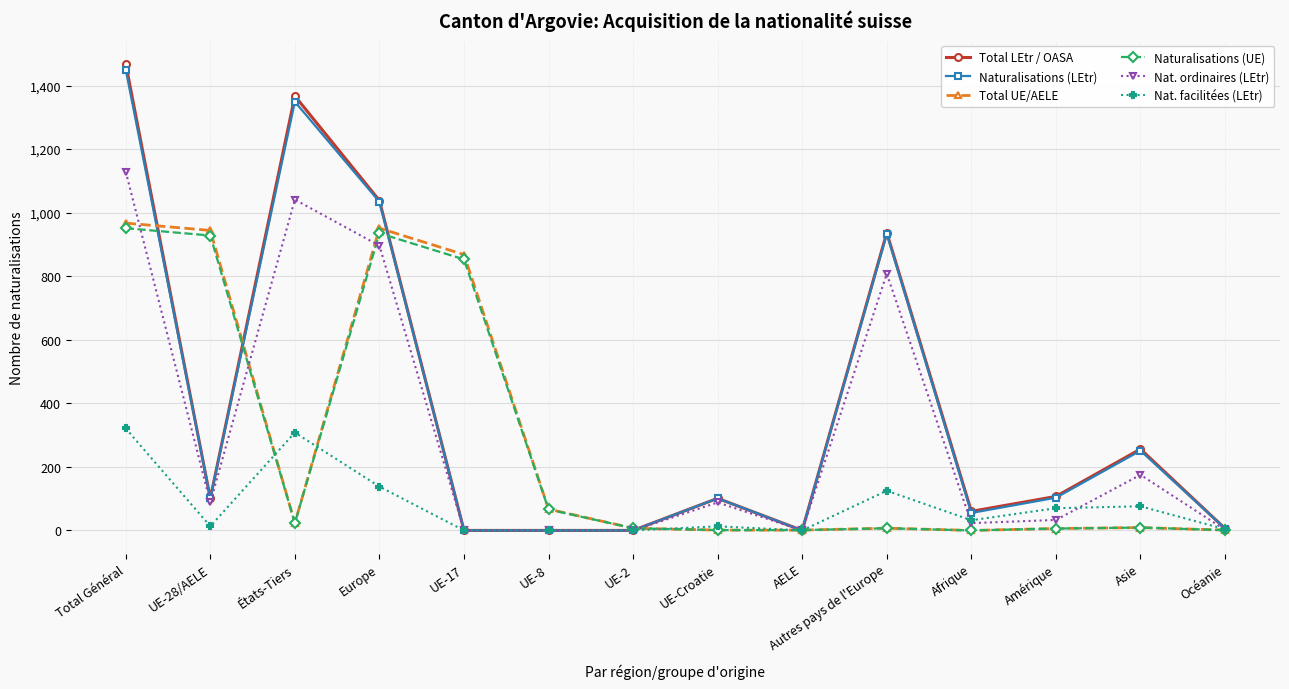

What is the maximum value shown in the chart?

1468